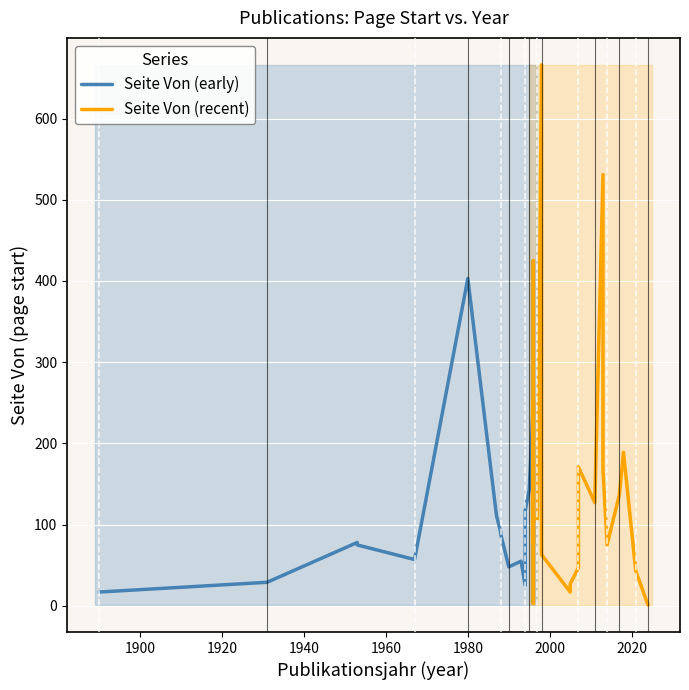

Is this an area chart (filled region under the line)?

No